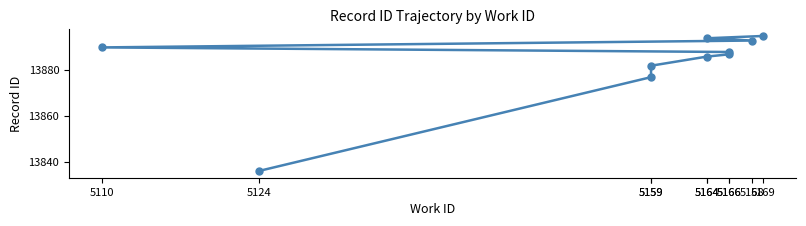

Which has a higher value, 5166 or 5168?

5168